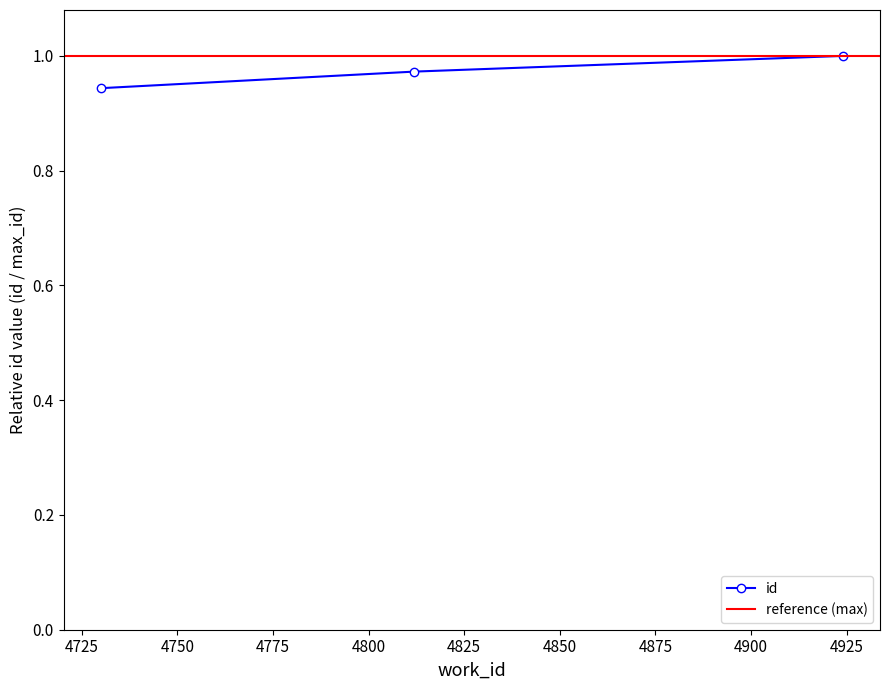

At which label is the value closest to 0?

4730